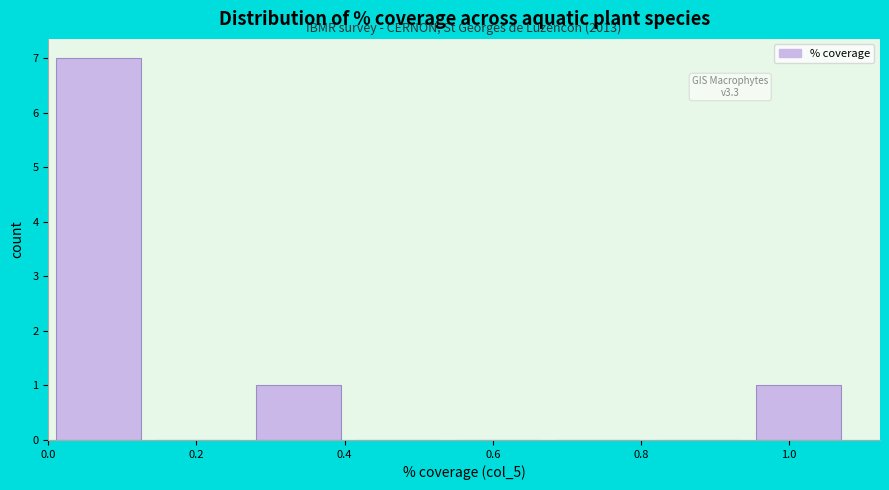

Over which range of the x-axis is the bar tallest?

0.010 to 0.145